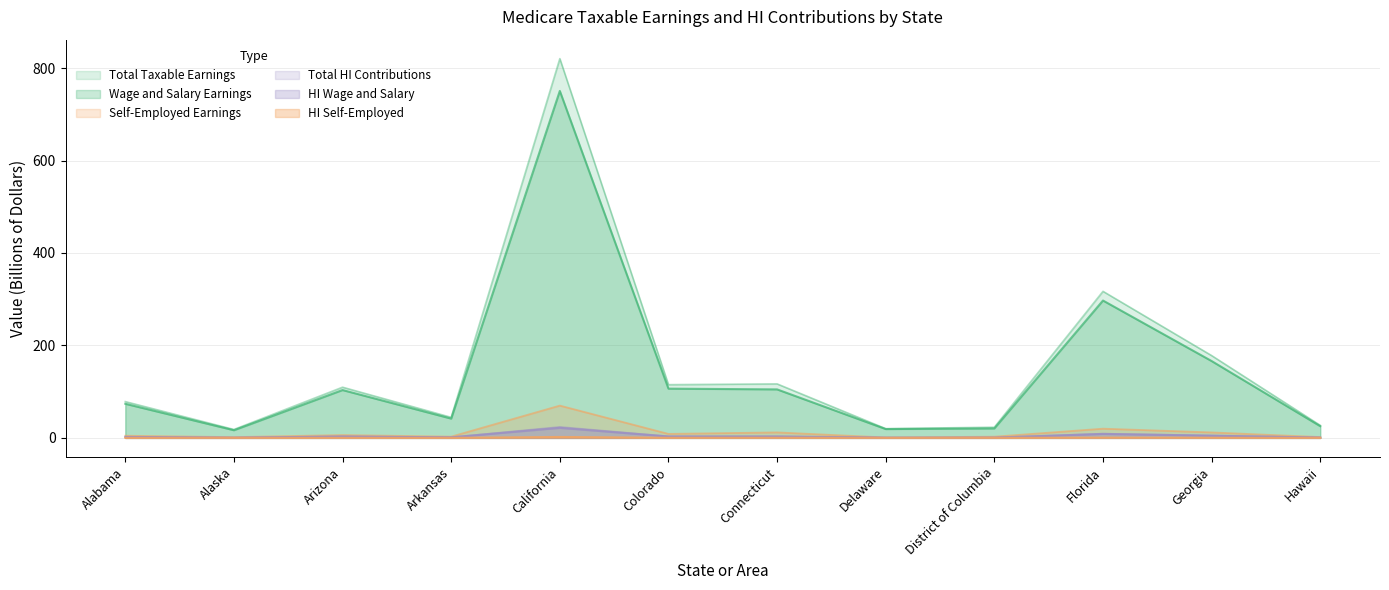

At which label does HI Self-Employed reach its minimum?

Delaware